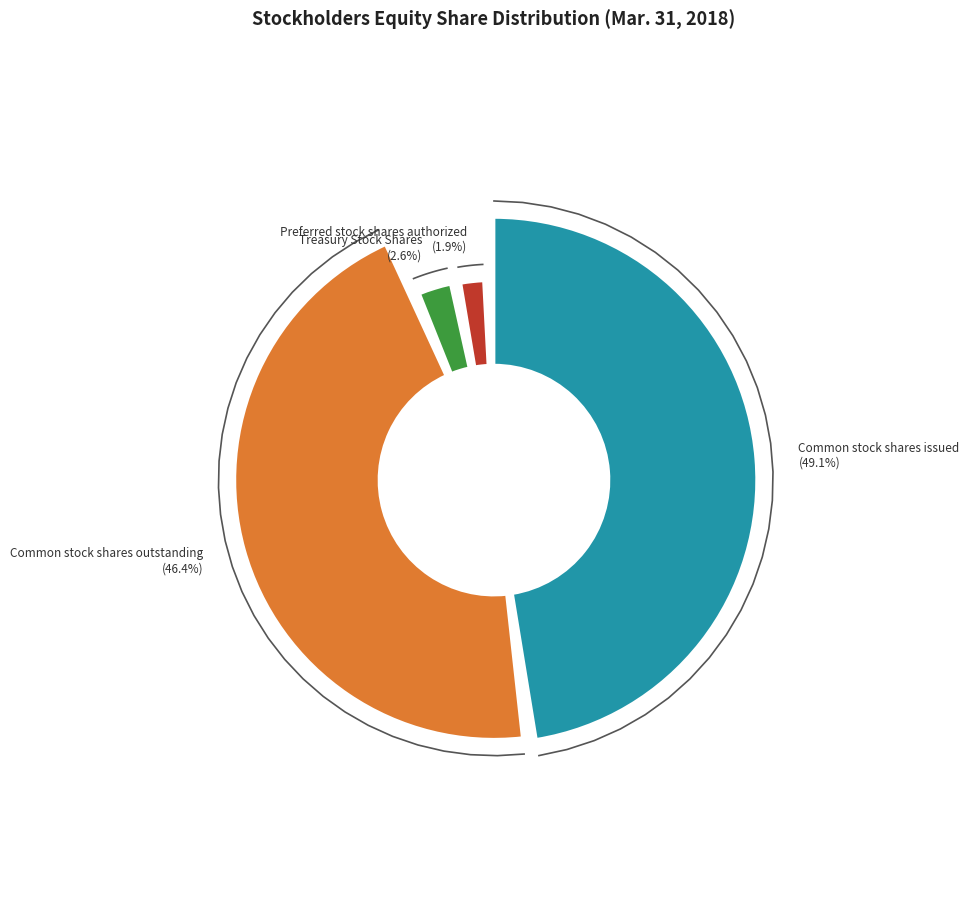

The Preferred stock shares authorized slice represents 12% of the pie. True or false?

False